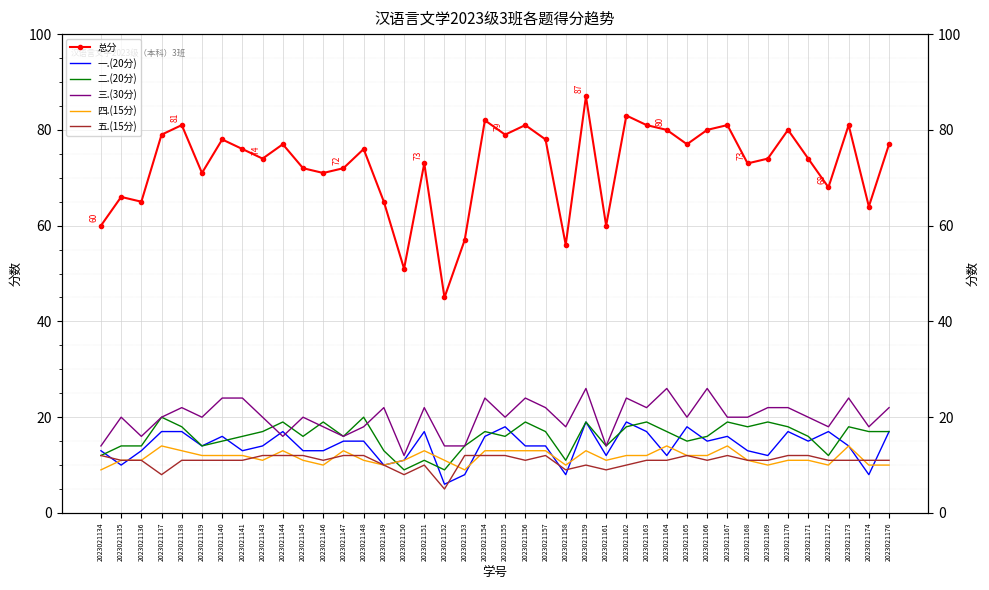

Count the number of categories in the chart.

40